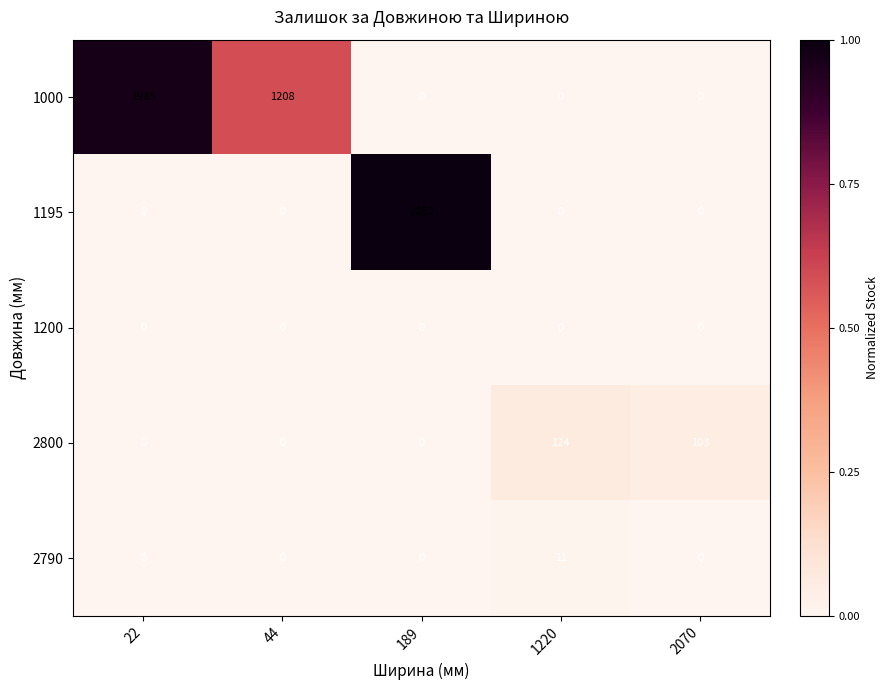

Which label corresponds to the largest value in the chart?

189